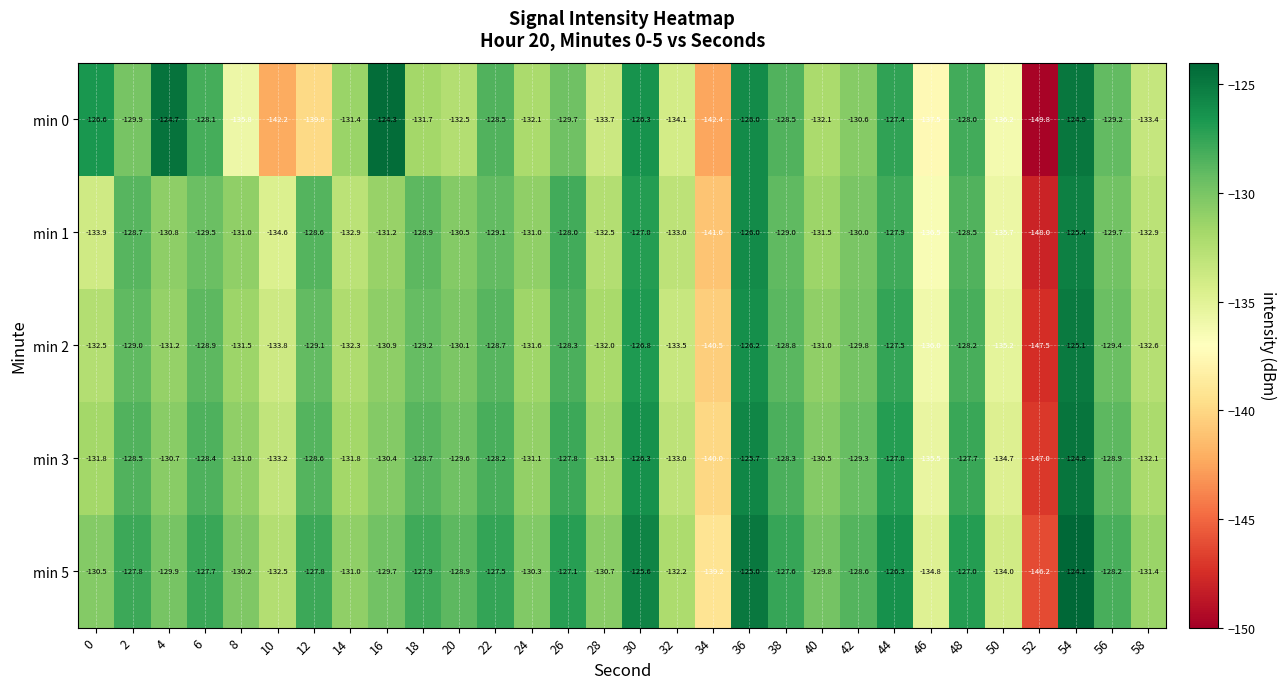

At which label is min 5 closest to -135?

46